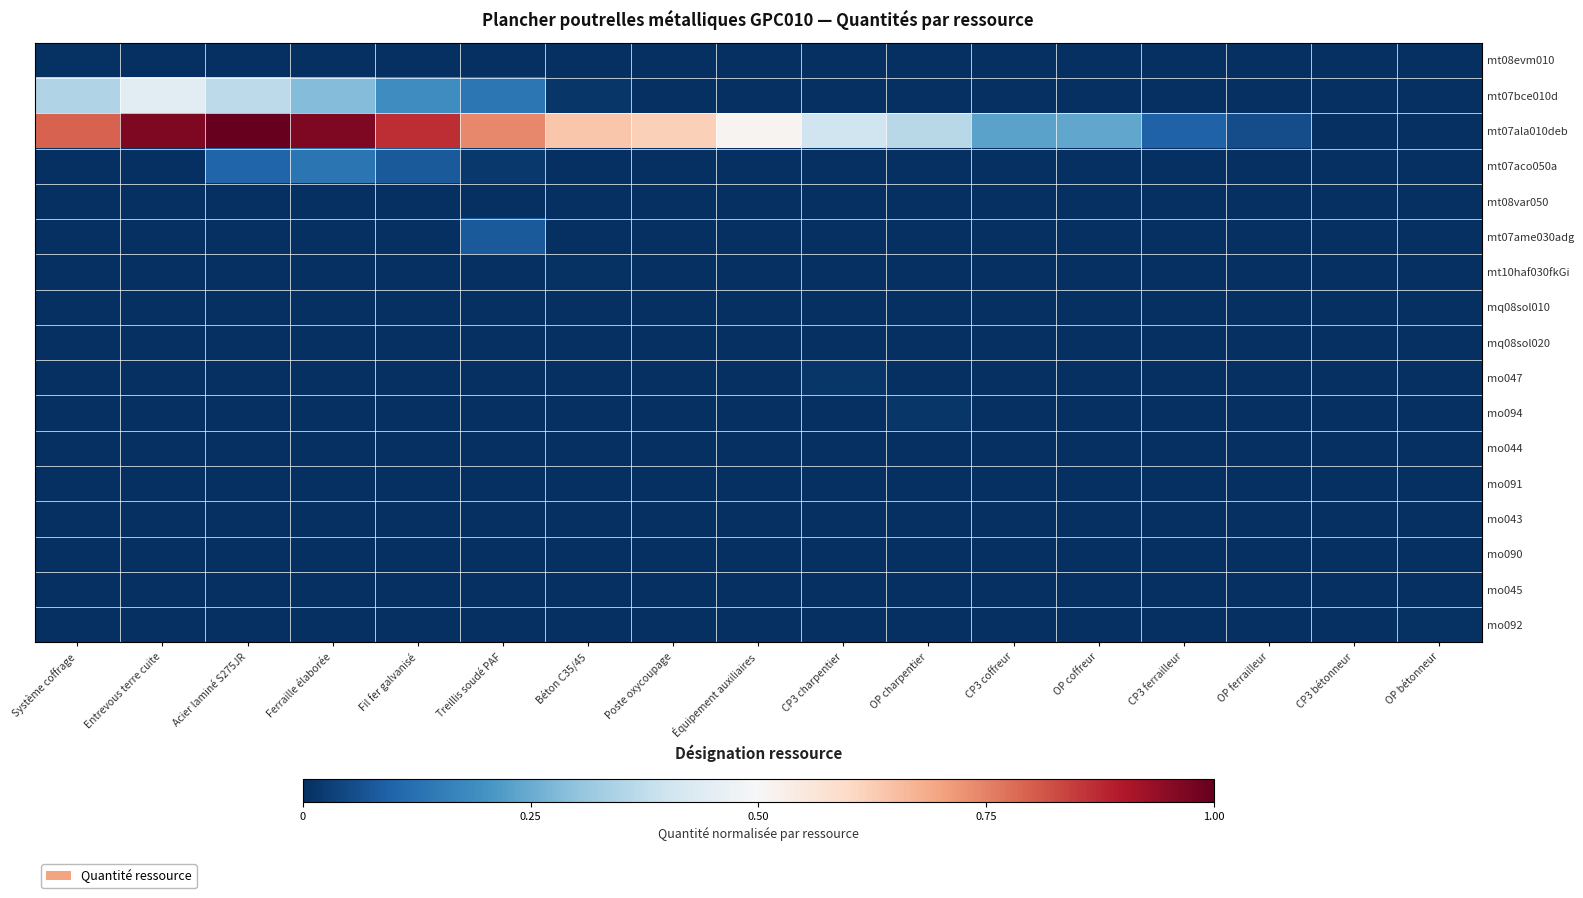

At how many categories does at least one series exceed 0?

17